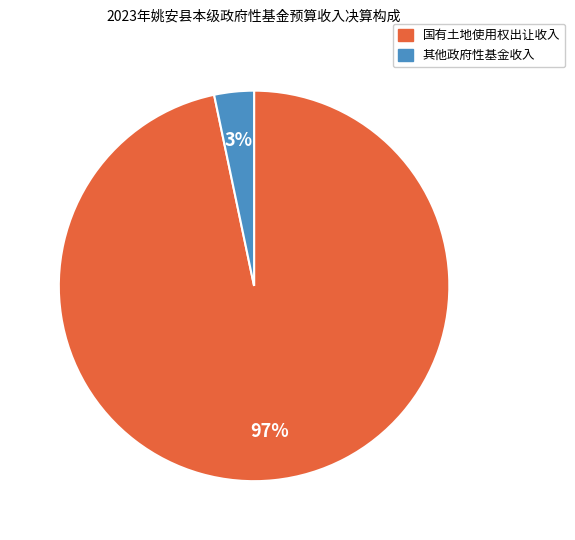

To the nearest percent, what is the combined percentage of 国有土地使用权出让收入 and 其他政府性基金收入?

100%